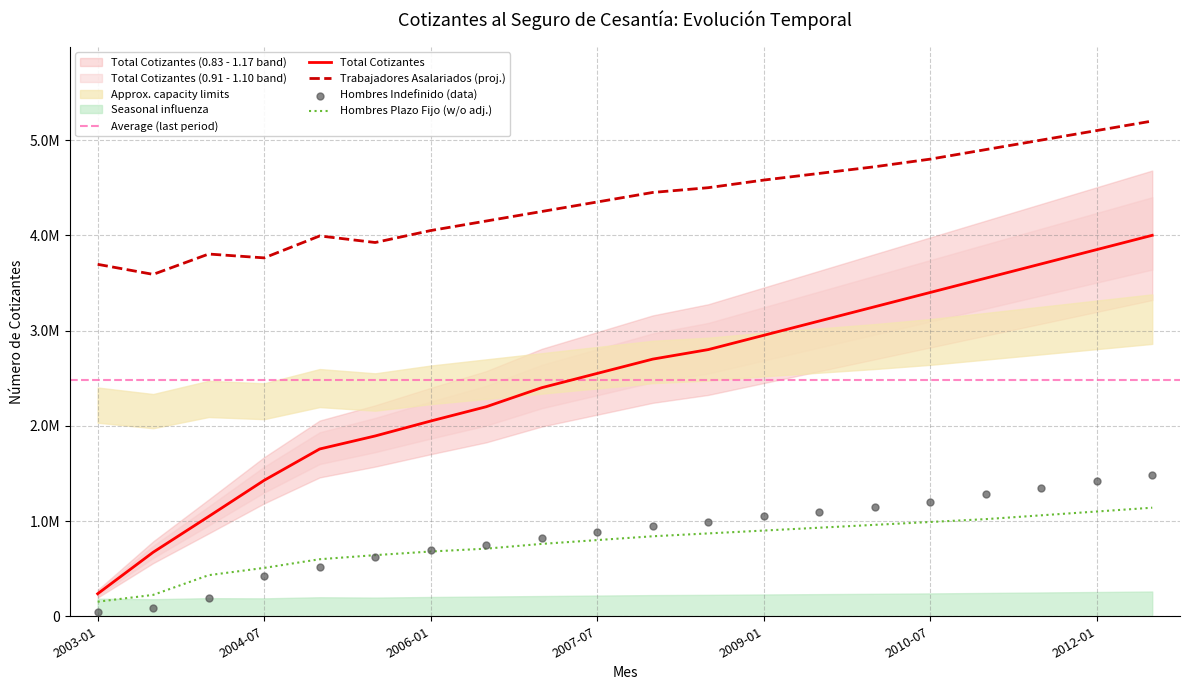

At how many categories does at least one series exceed 5045708?

2